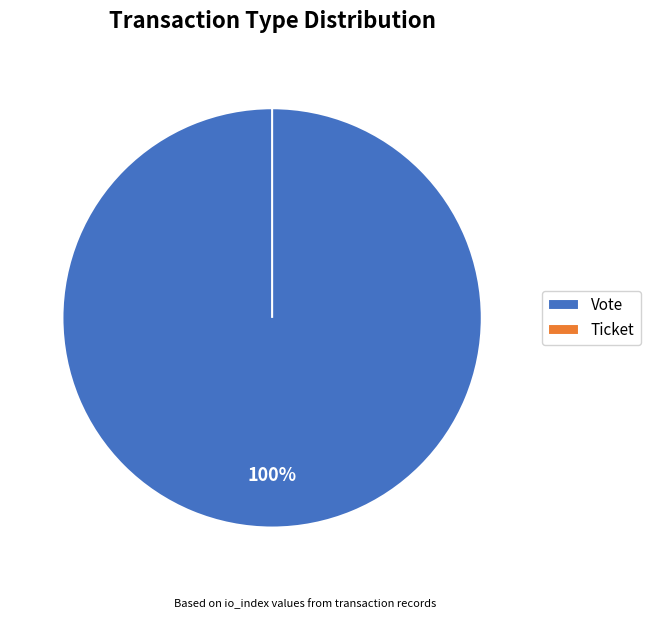

True or false: Ticket accounts for 0% of the total.

True